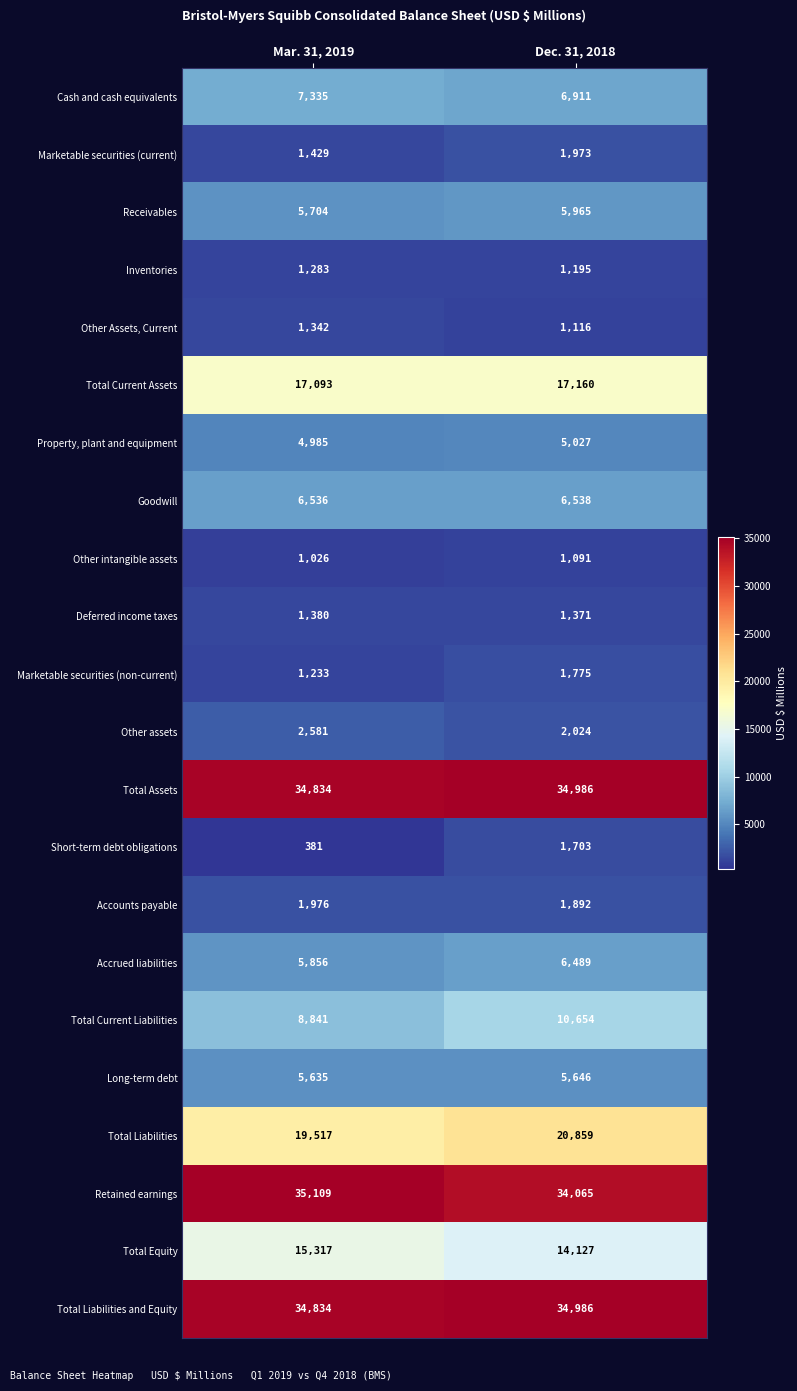

What is the average value of the Total Liabilities series?

20188